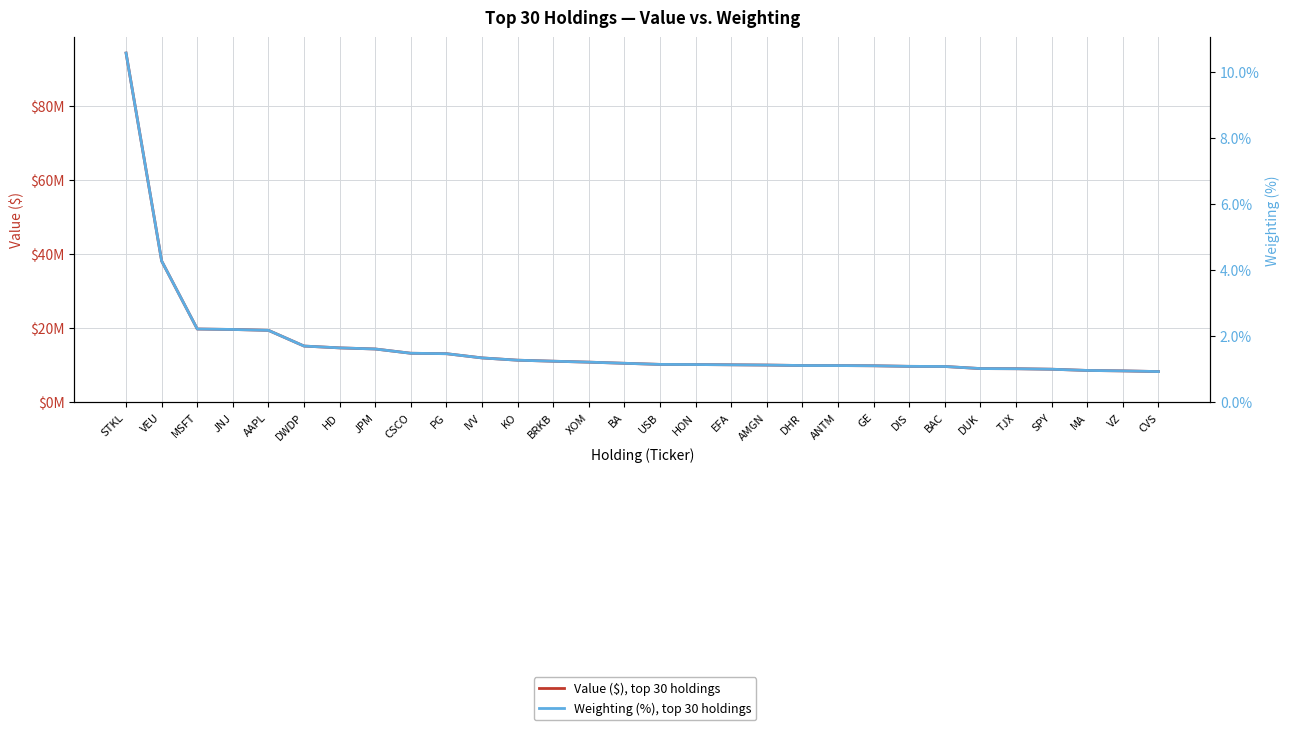

Where does the Weighting (%), top 30 holdings series first go above 1?

STKL